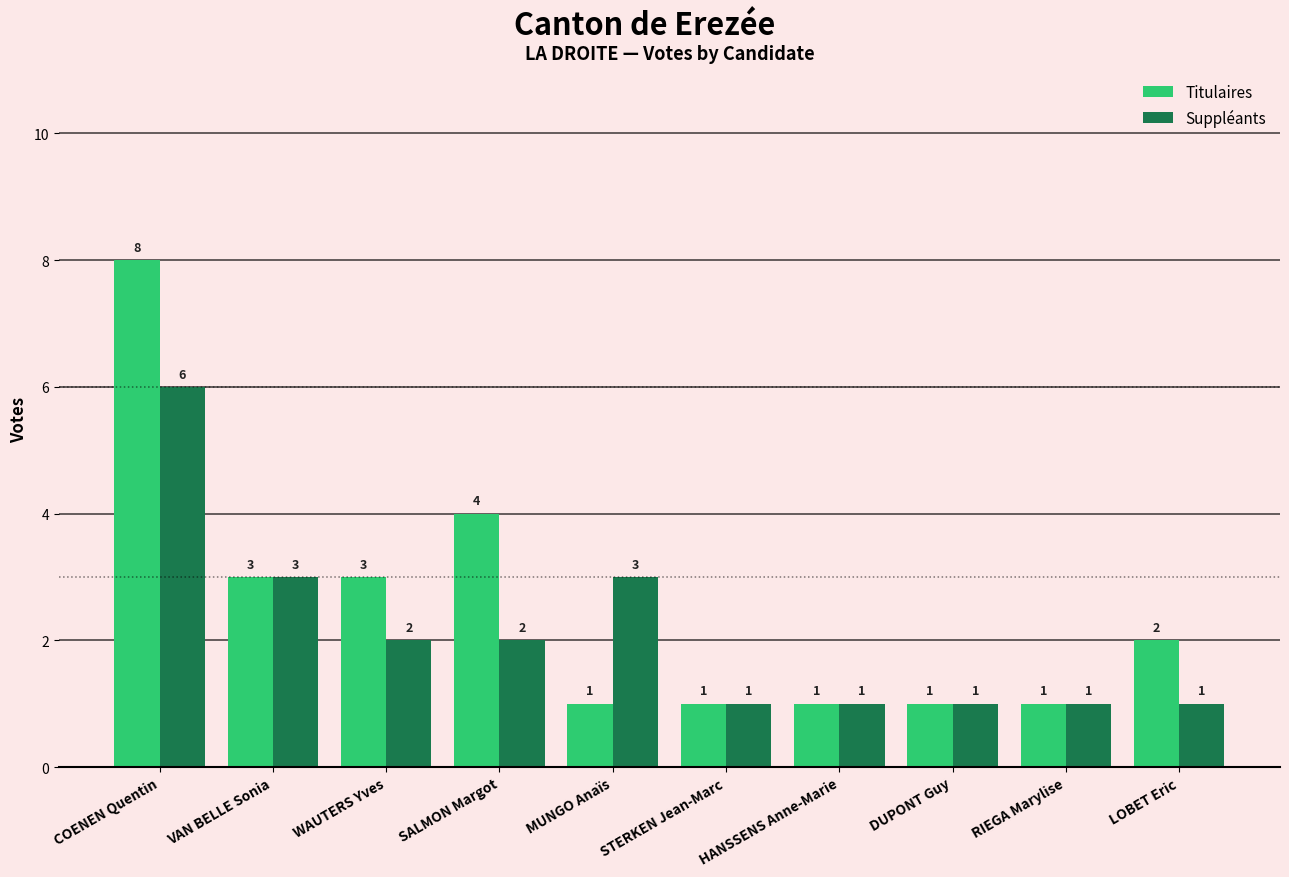

What is the label of the 4th bar from the left?

SALMON Margot